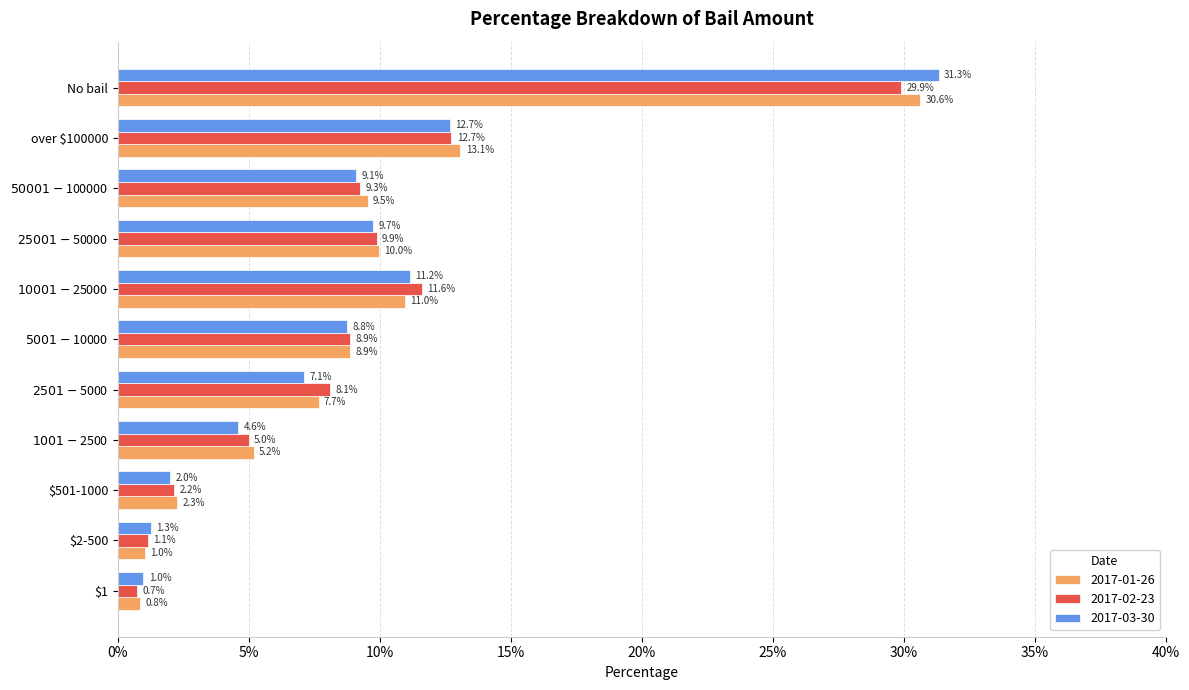

List the labels in order of 2017-03-30 value, smallest first.

$1, $2-500, $501-1000, $1001-$2500, $2501-$5000, $5001-$10000, $50001-$100000, $25001-$50000, $10001-$25000, over $100000, No bail